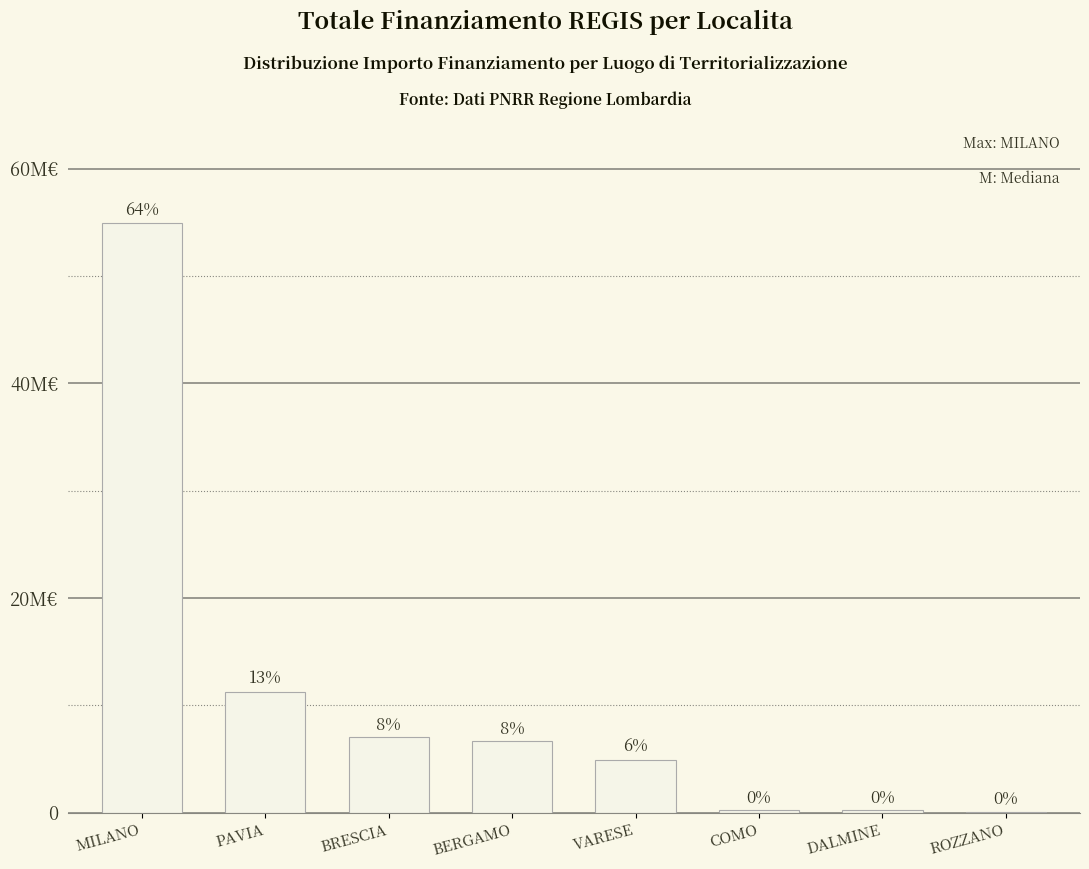

Reading right to left, what are all the values shown in this chart?

62062.4	211999.1	208761.6	4904602.0	6664665.0	7024917.0	11264444.0	54908078.8